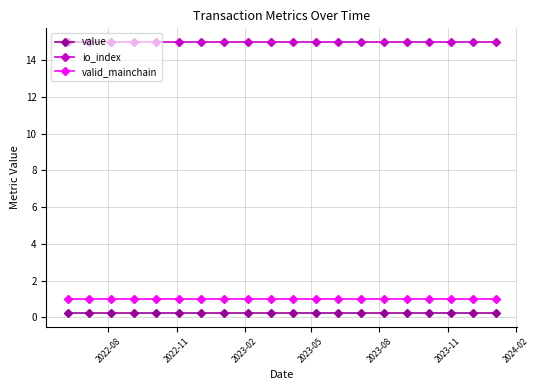

Does the chart have visible grid lines?

Yes